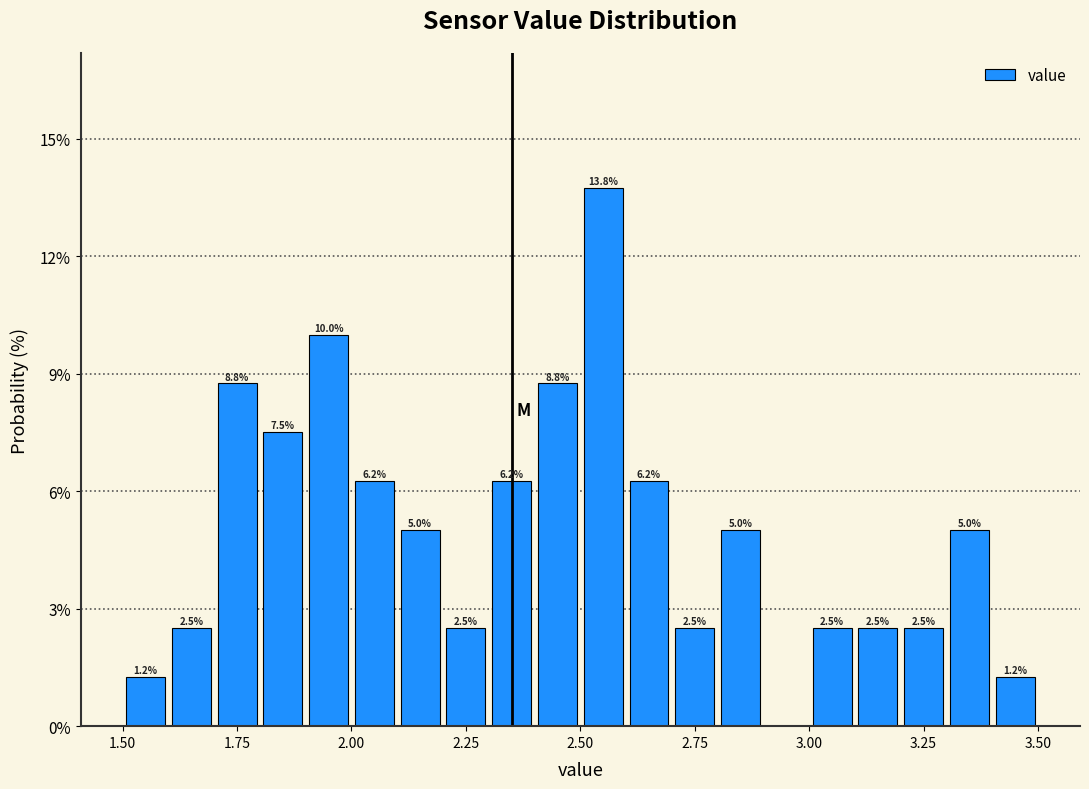

Around what value on the x-axis is the tallest bar? Give the approximate position of its centre, as read against the axis.

2.55